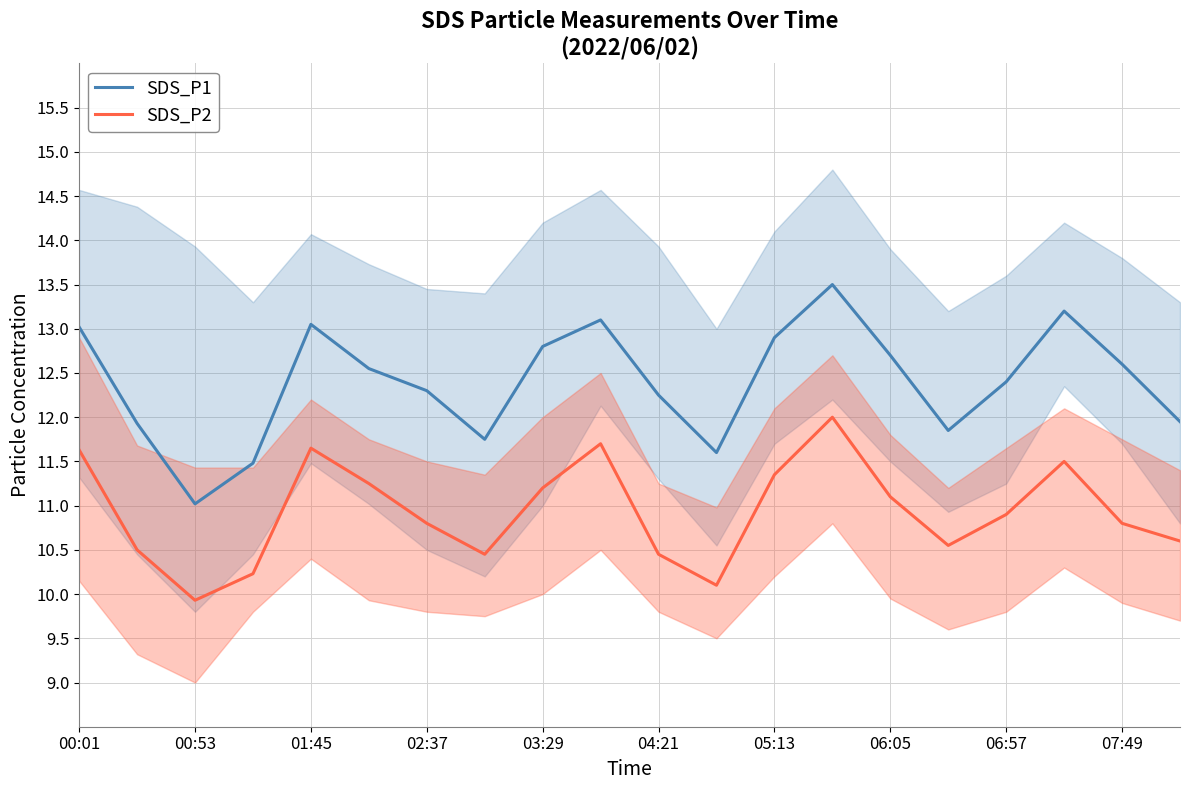

What is the smallest value displayed?

9.9